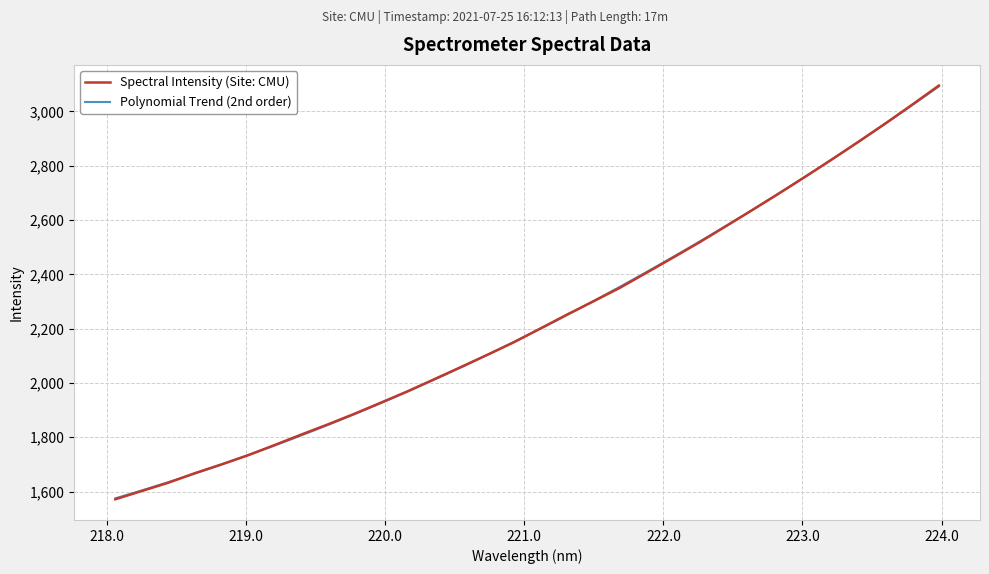

Reading left to right, transcribe all the data shown in this chart.

218.0596=1571.6	218.2508=1602.3	218.442=1632.9	218.6332=1668.1	218.8244=1700.3	219.0156=1734.2	219.2067=1771.8	219.3979=1810.2	219.589=1847.7	219.7801=1886.8	219.9712=1927.9	220.1623=1969.5	220.3533=2013.9	220.5444=2058.5	220.7354=2103.8	220.9264=2150.1	221.1174=2200.9	221.3083=2251.9	221.4993=2301.1	221.6902=2351.1	221.8812=2406.5	222.0721=2462.2	222.263=2518.8	222.4538=2578.4	222.6447=2638.3	222.8355=2699.2	223.0264=2761.3	223.2172=2824.8	223.408=2889.8	223.5987=2956.3	223.7895=3024.9	223.9802=3094.9